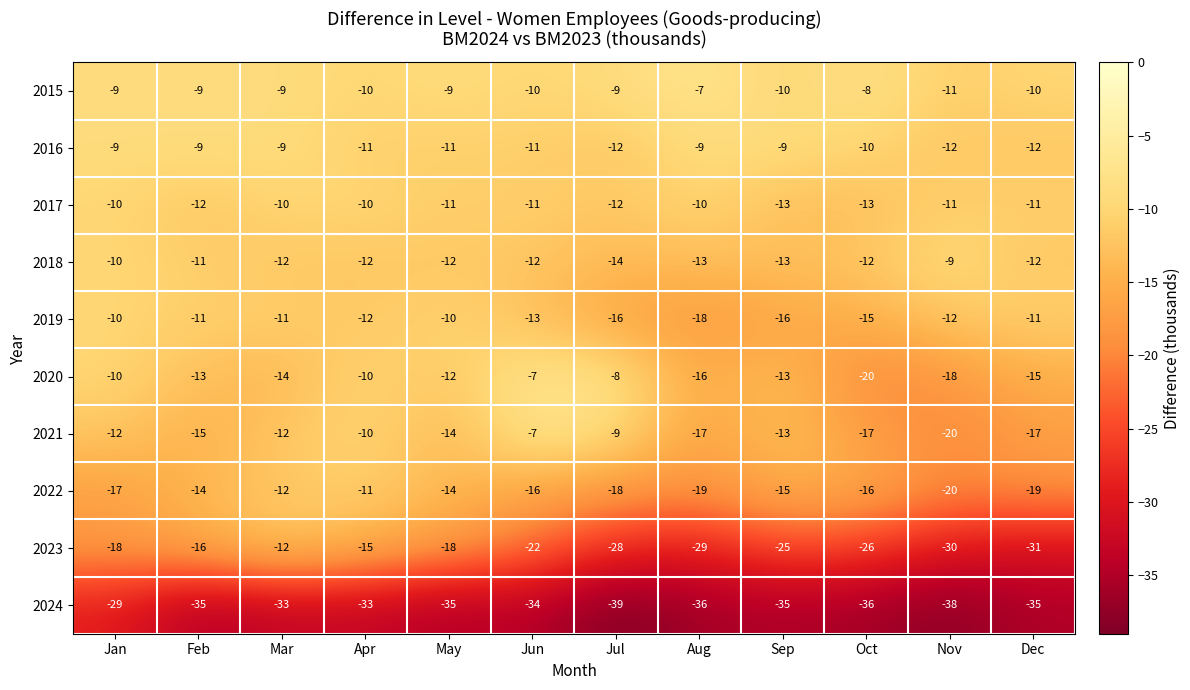

Read the 2021 value at May, to the nearest 5.

-15